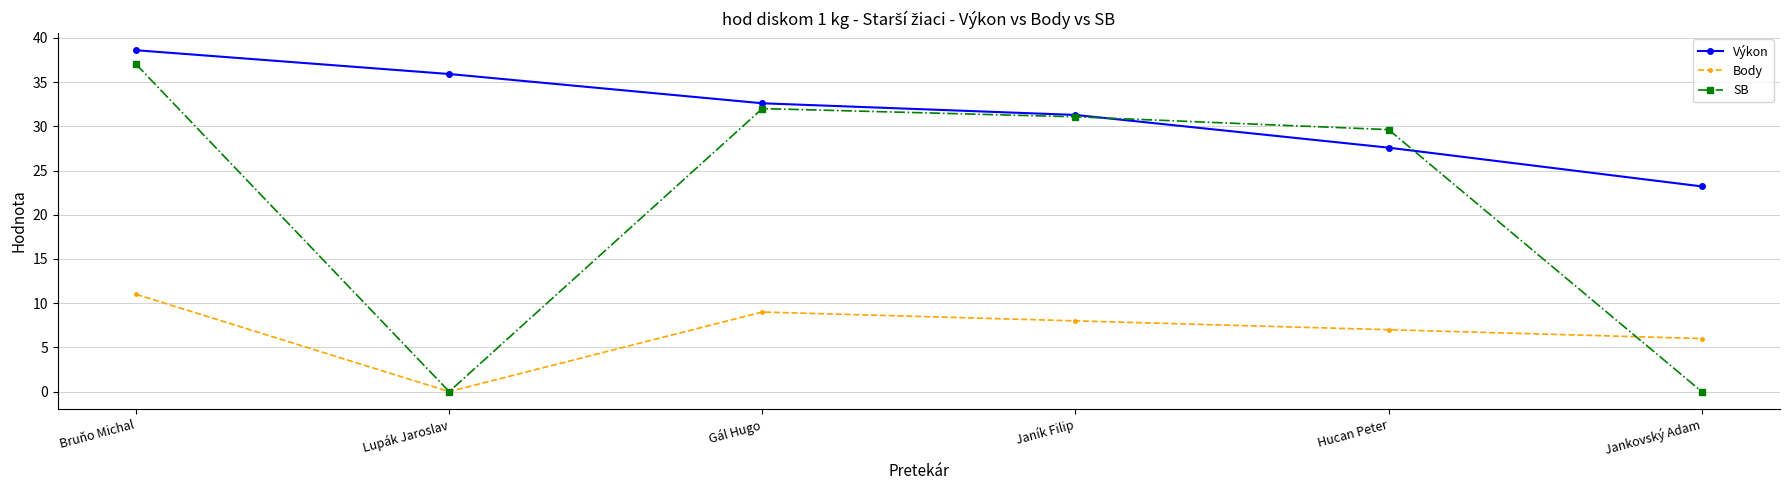

Reading right to left, transcribe all the data shown in this chart.

Výkon: 23.2	27.6	31.3	32.6	35.9	38.6
Body: 6.0	7.0	8.0	9.0	0.0	11.0
SB: 0.0	29.6	31.1	32.0	0.0	37.0